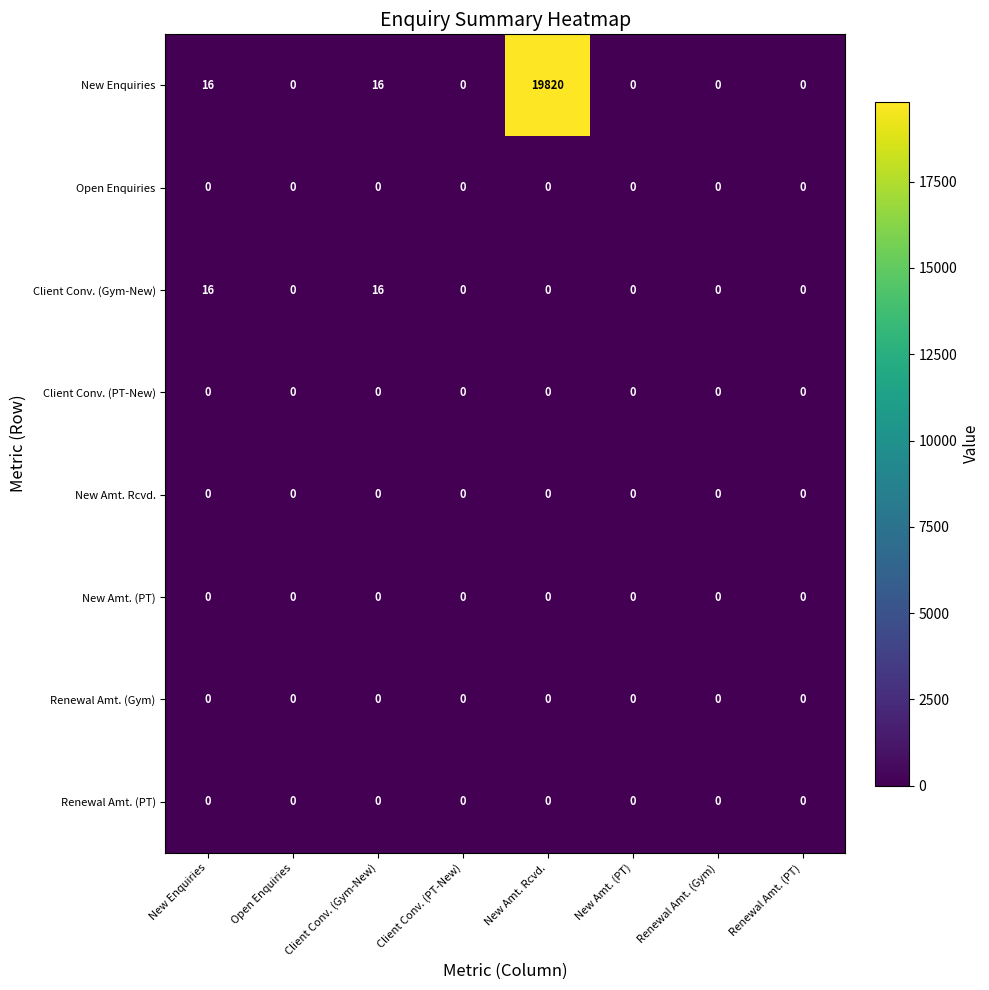

Which series has the widest spread of values?

New Enquiries